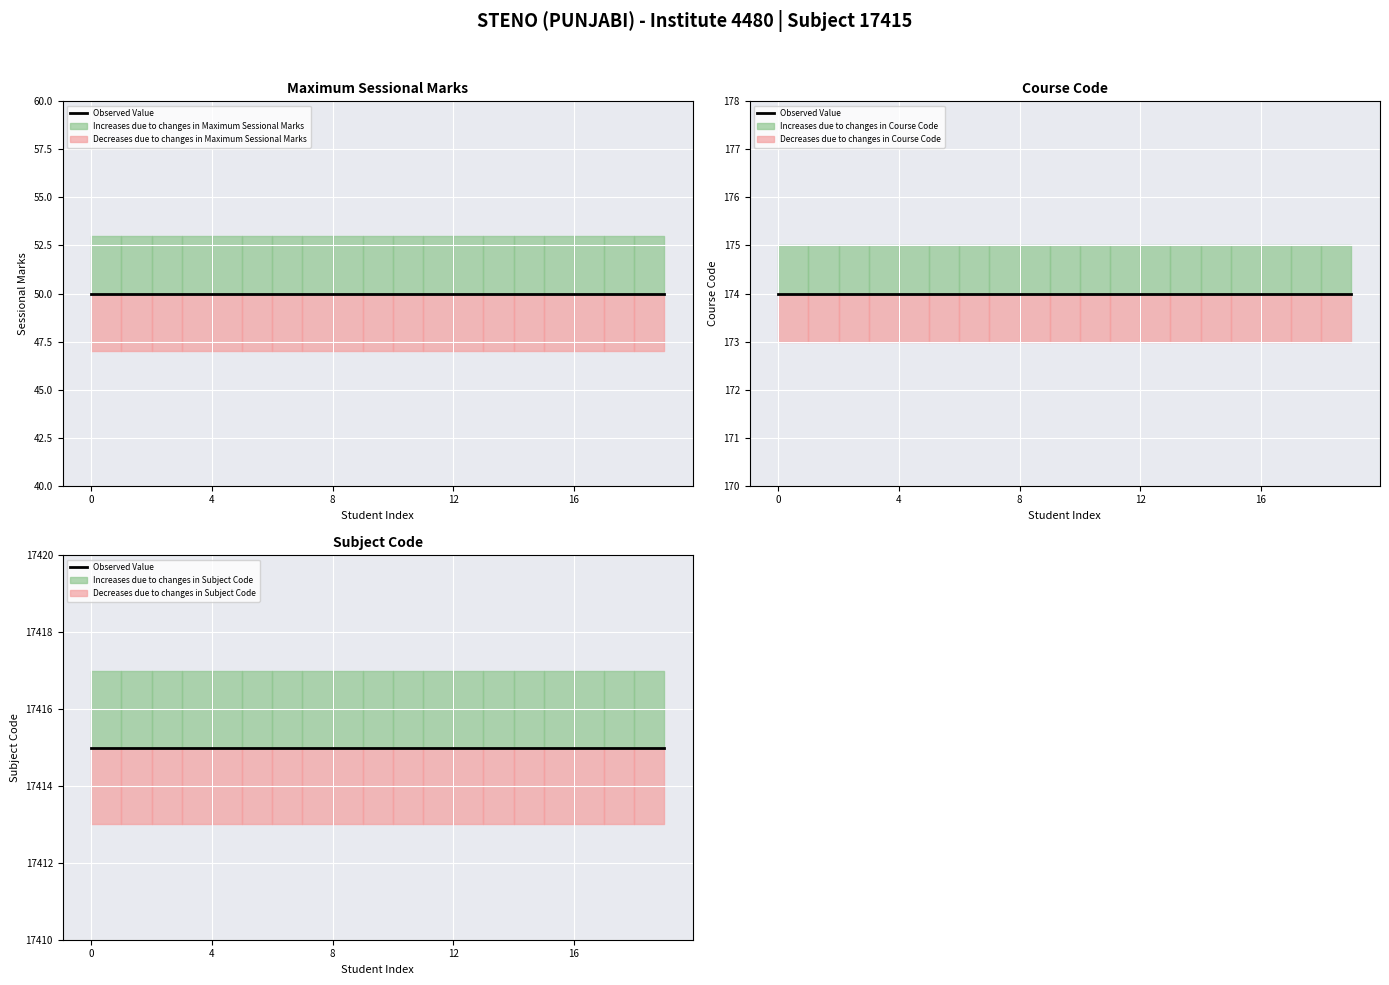

True or false: SUBJECT CODE and Maximum Sessional Marks cross at least once.

False